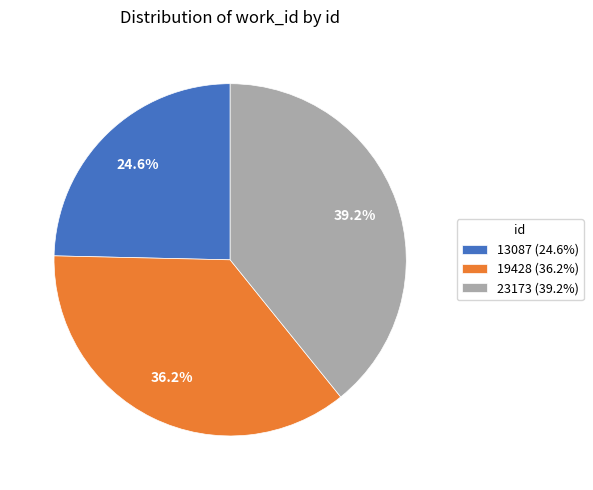

Is there a majority slice in this chart?

No